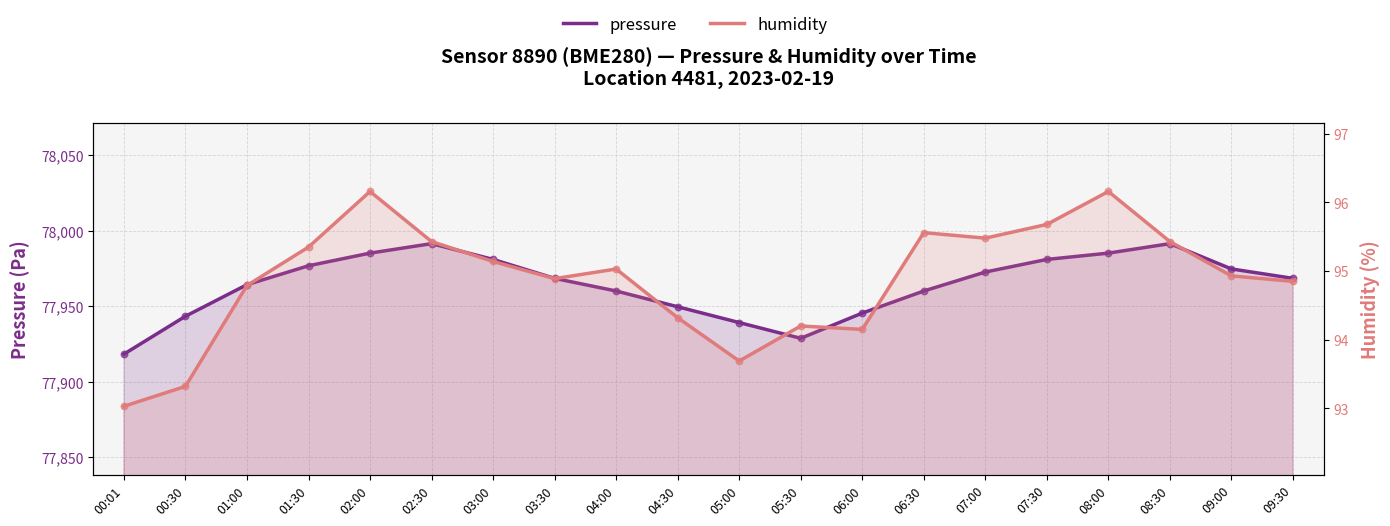

What is the total value across all series at 07:00?

78068.3